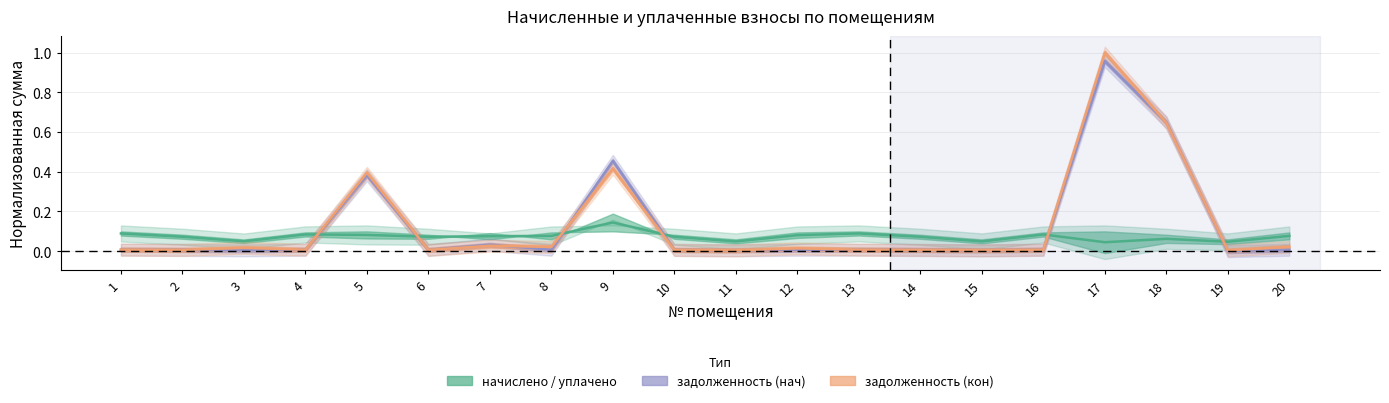

What is the sum of all задолженность (кон) values?

2.6